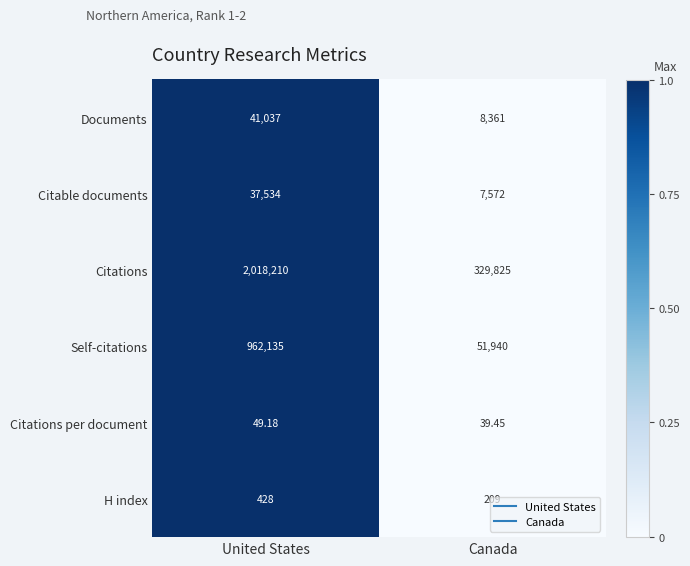

Count the number of categories in the chart.

2